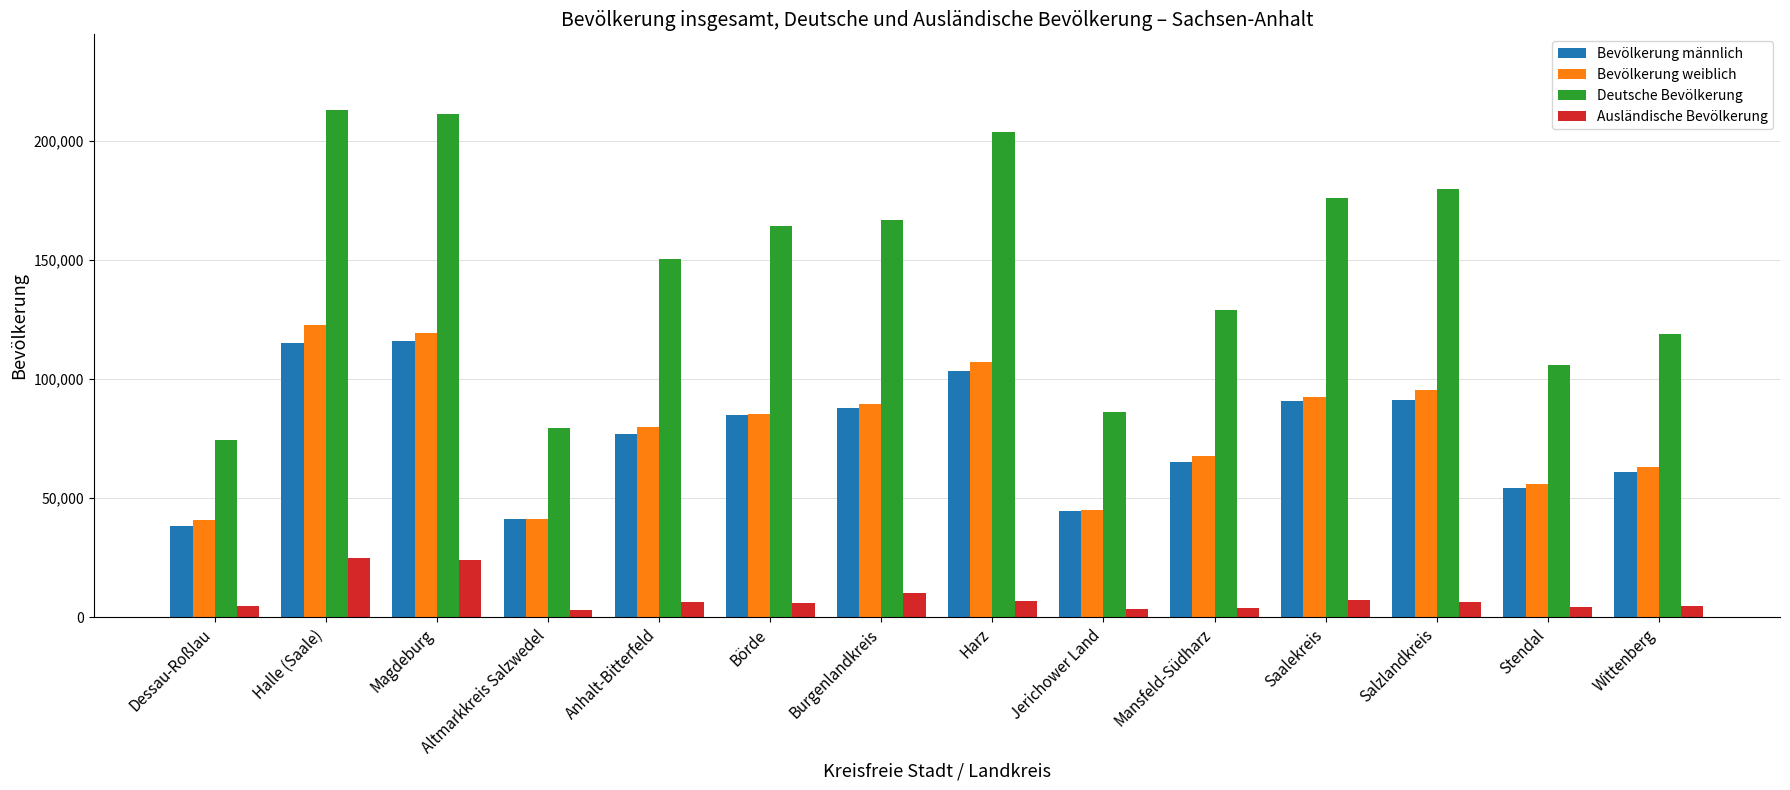

How many groups of bars are there?

14